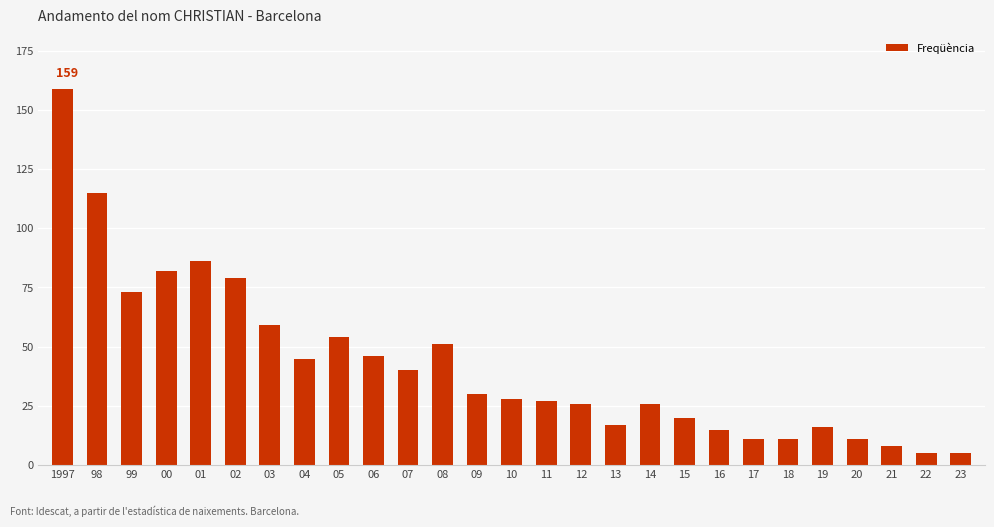

Where does the data first go above 28?

1997